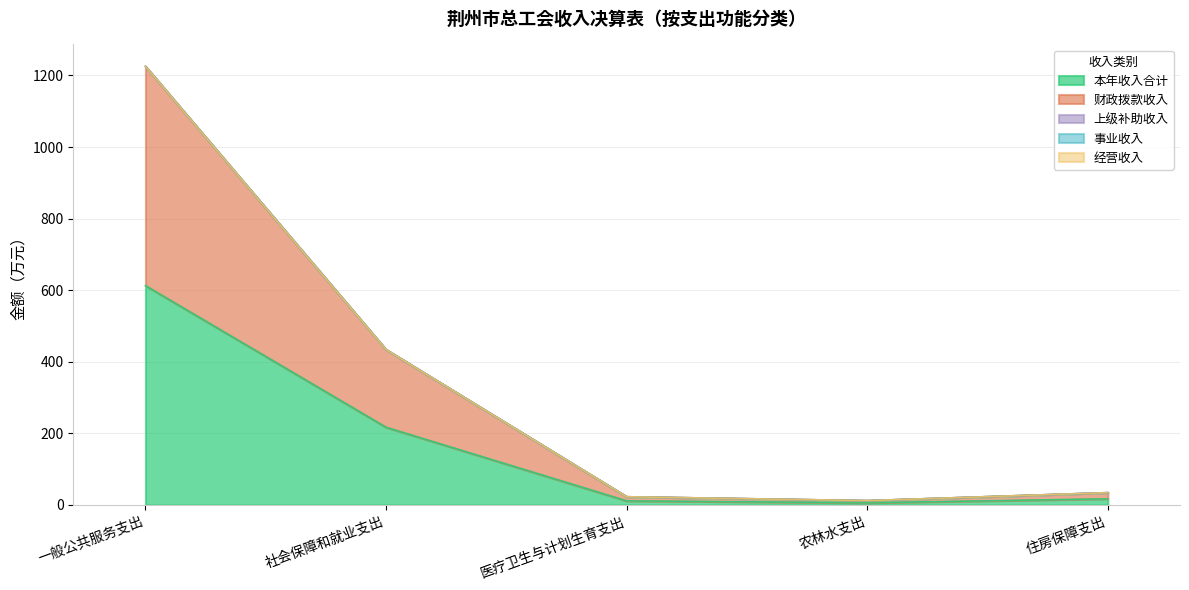

At which category is the sum across all series the highest?

一般公共服务支出